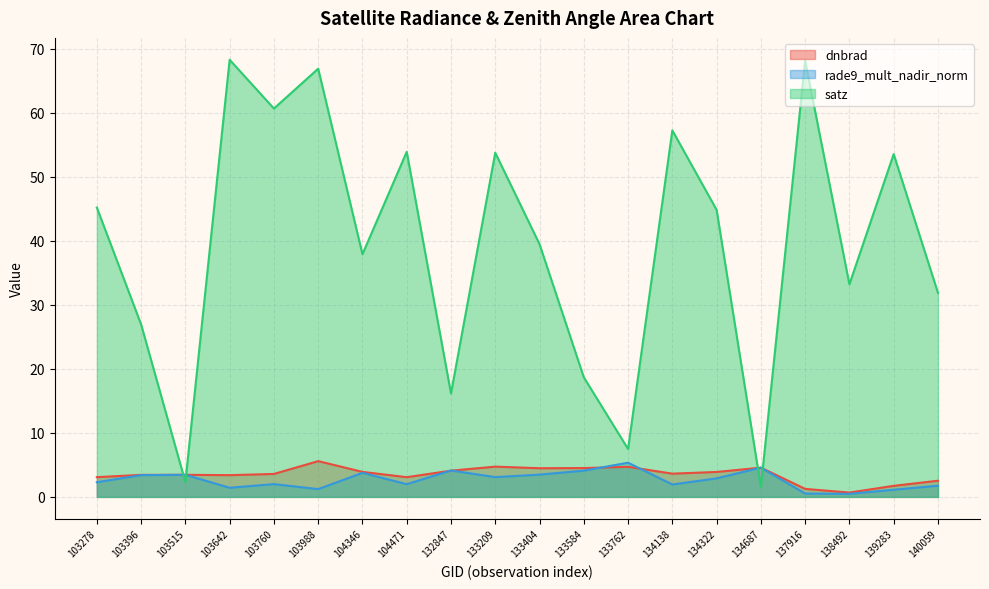

Rank the series at 104471 from lowest to highest value.

rade9_mult_nadir_norm, dnbrad, satz